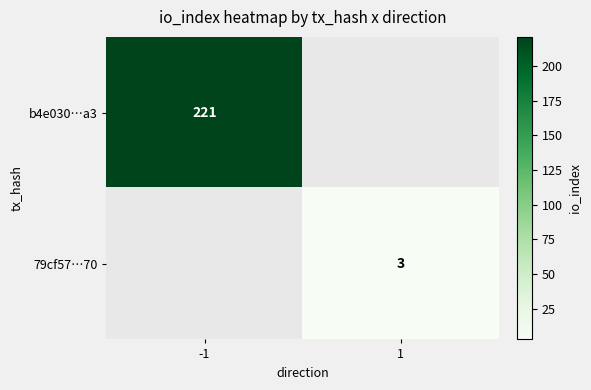

Which label corresponds to the smallest value in the chart?

1